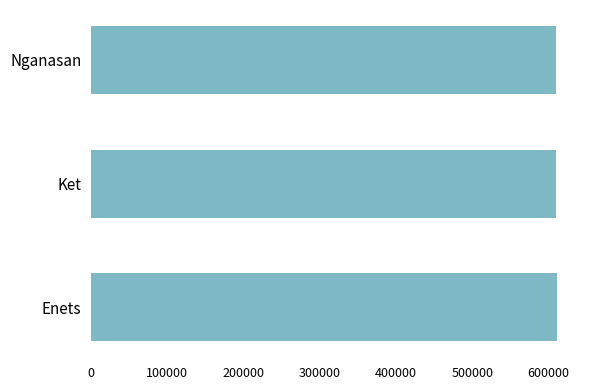

Approximately how many times larger is the value at Nganasan compared to Enets?

1.0